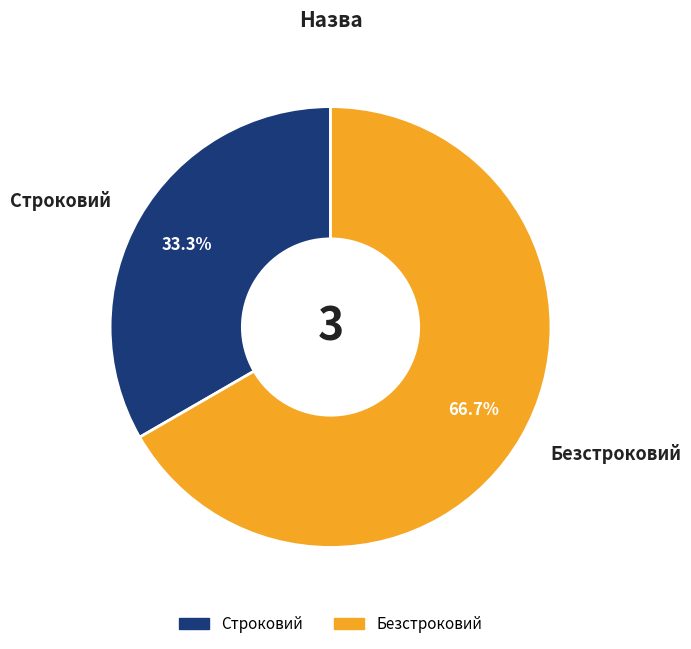

What is the majority slice?

Безстроковий